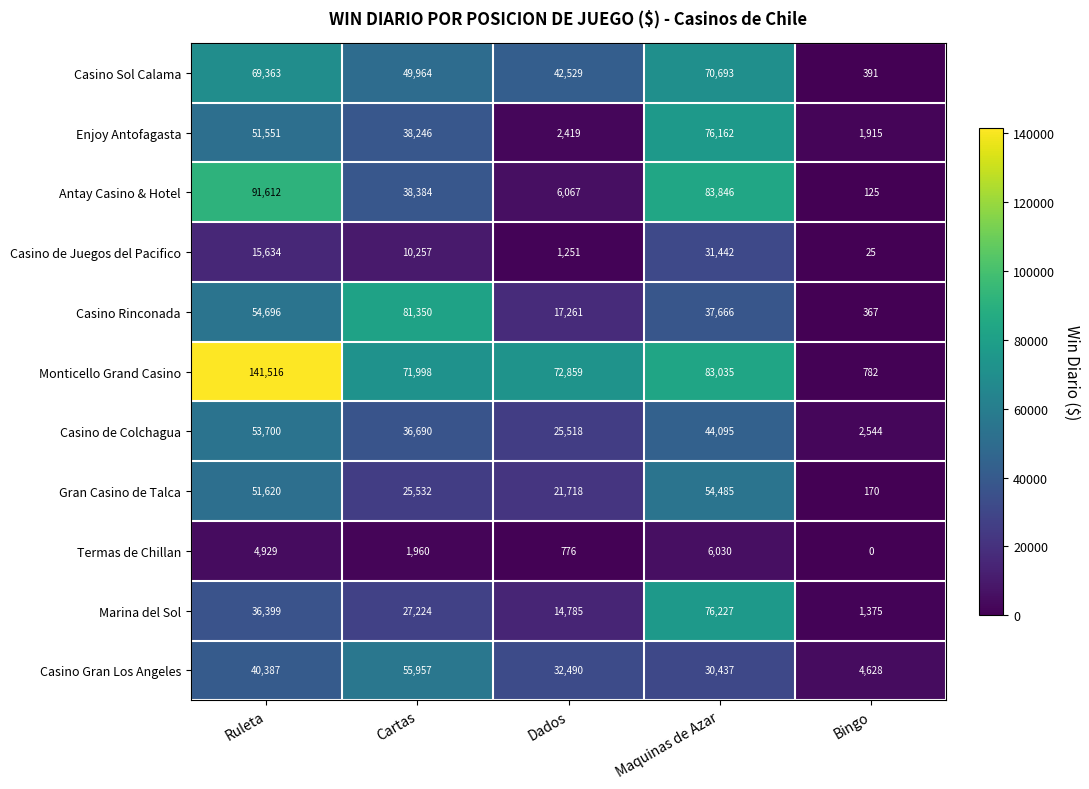

At how many categories does at least one series exceed 76078?

3